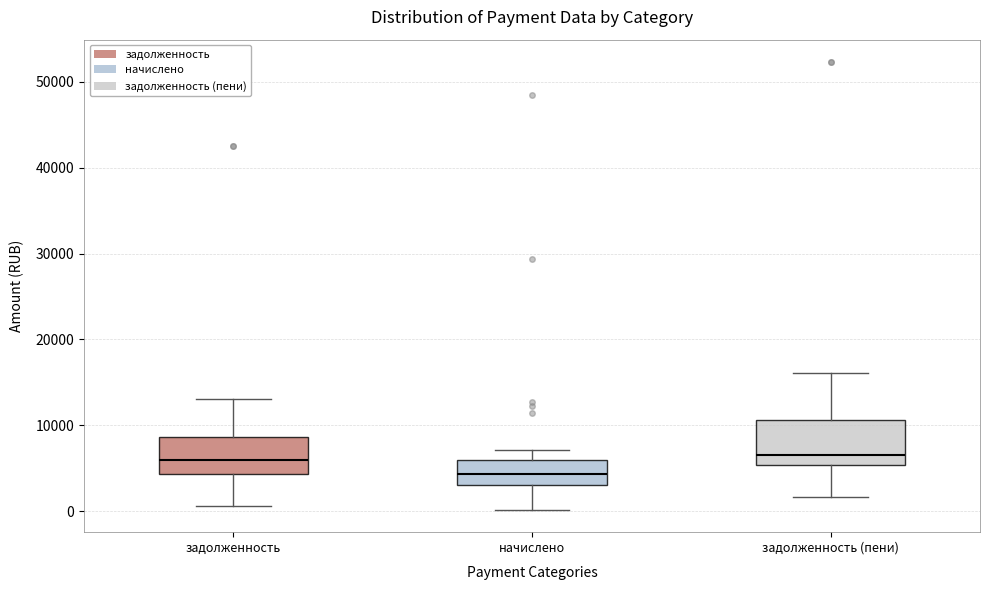

Which box has the lowest median line?

начислено